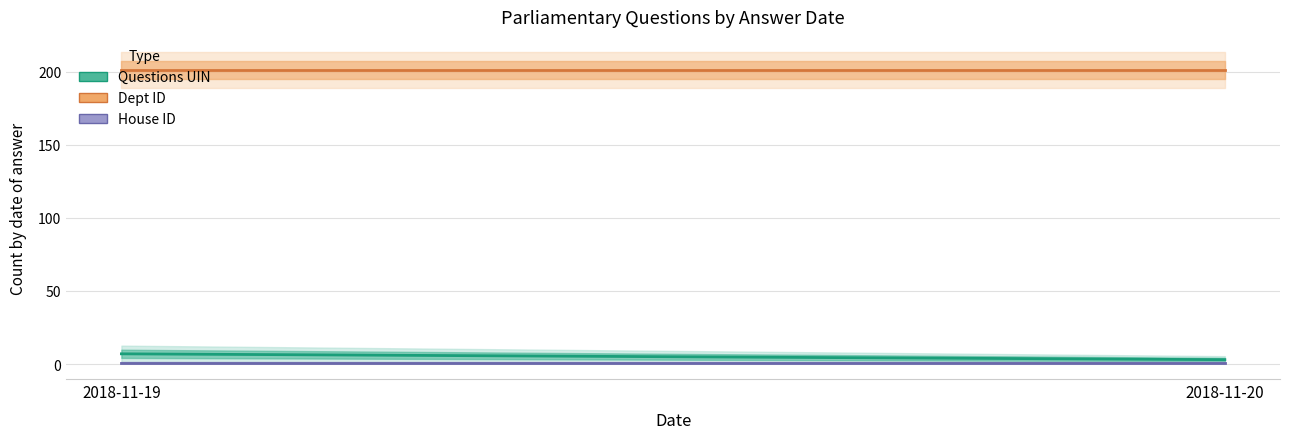

What is the minimum value for House ID?

1